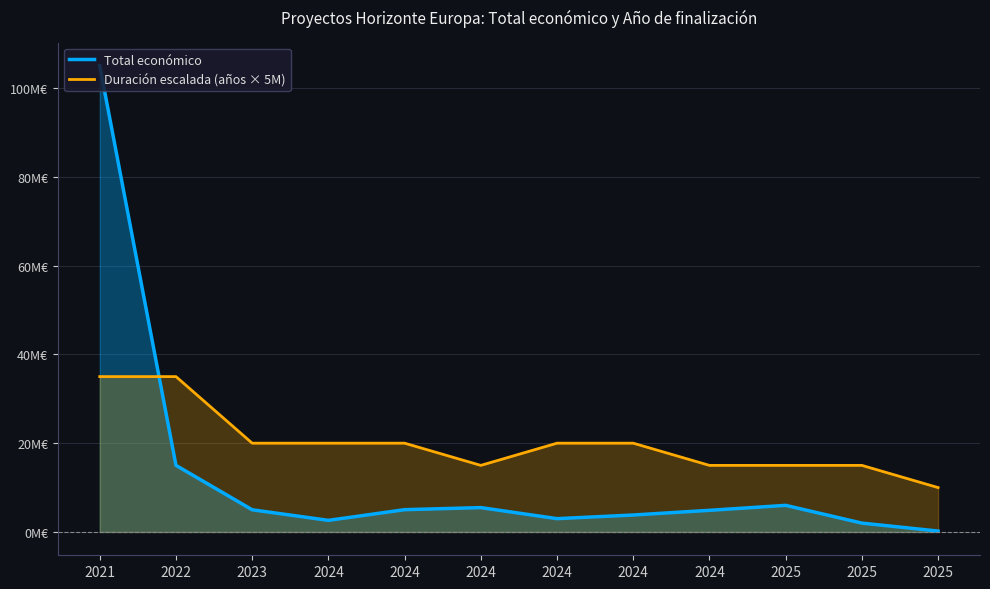

Which series changed the most between 2024 and 2024?

Duración escalada (años × 5M)